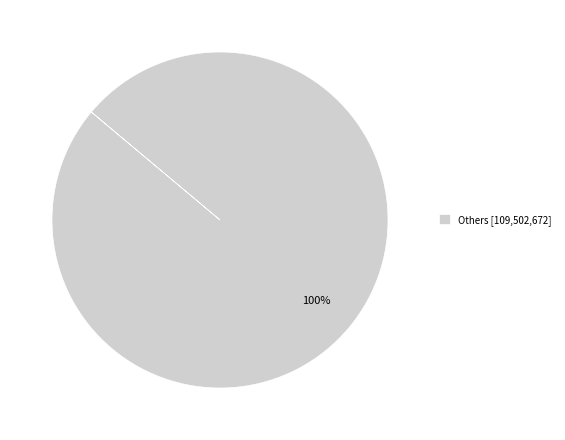

Is it true that Others [109,502,672] is 86% of the pie?

False